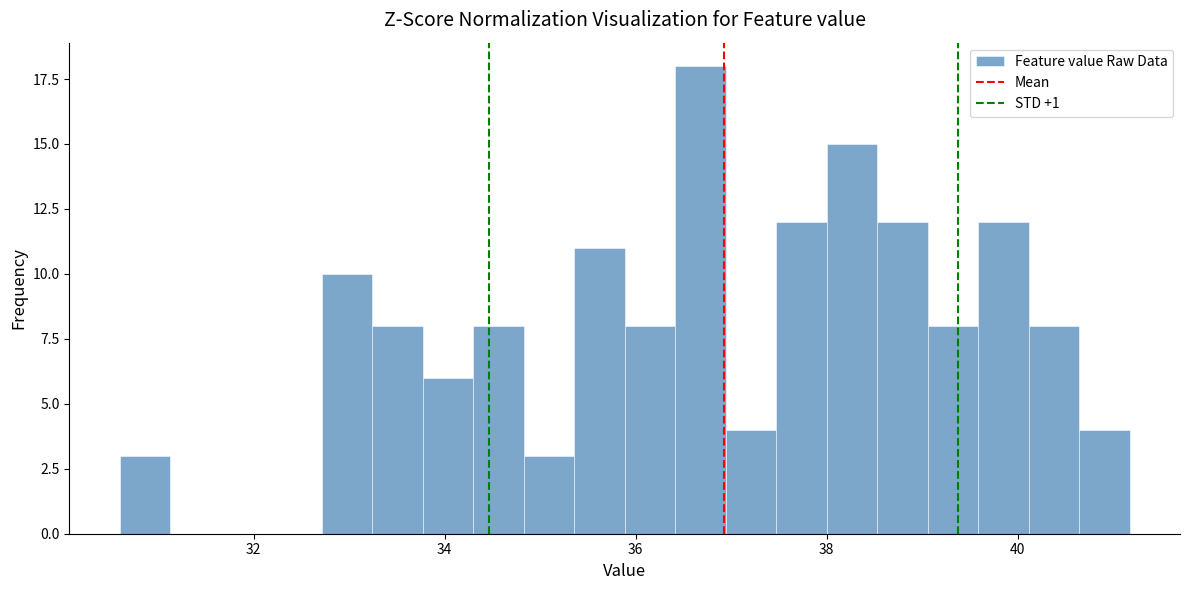

Around what value on the x-axis is the tallest bar? Give the approximate position of its centre, as read against the axis.

36.6